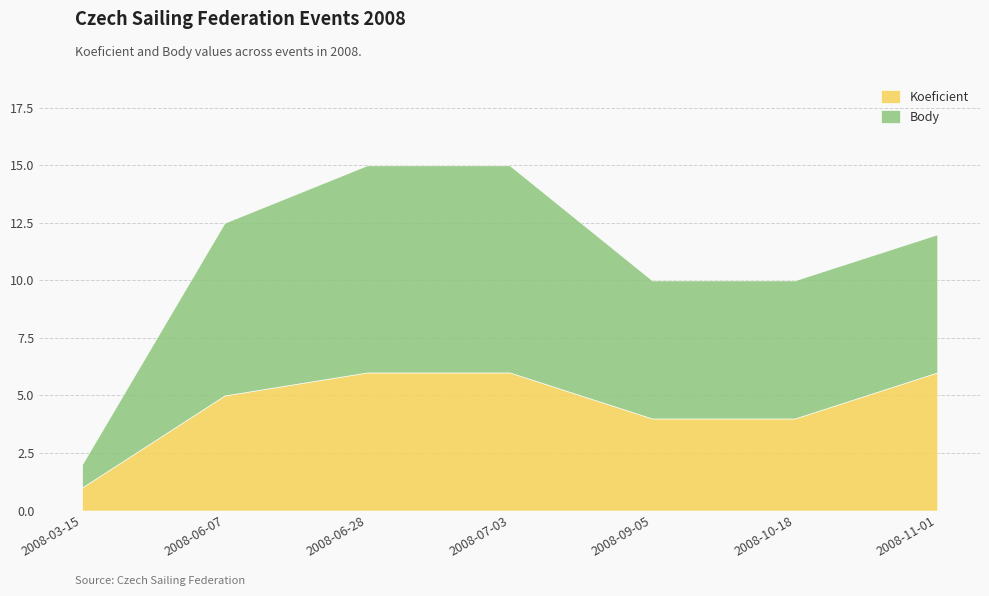

What is the label of the 7th point from the right?

2008-03-15